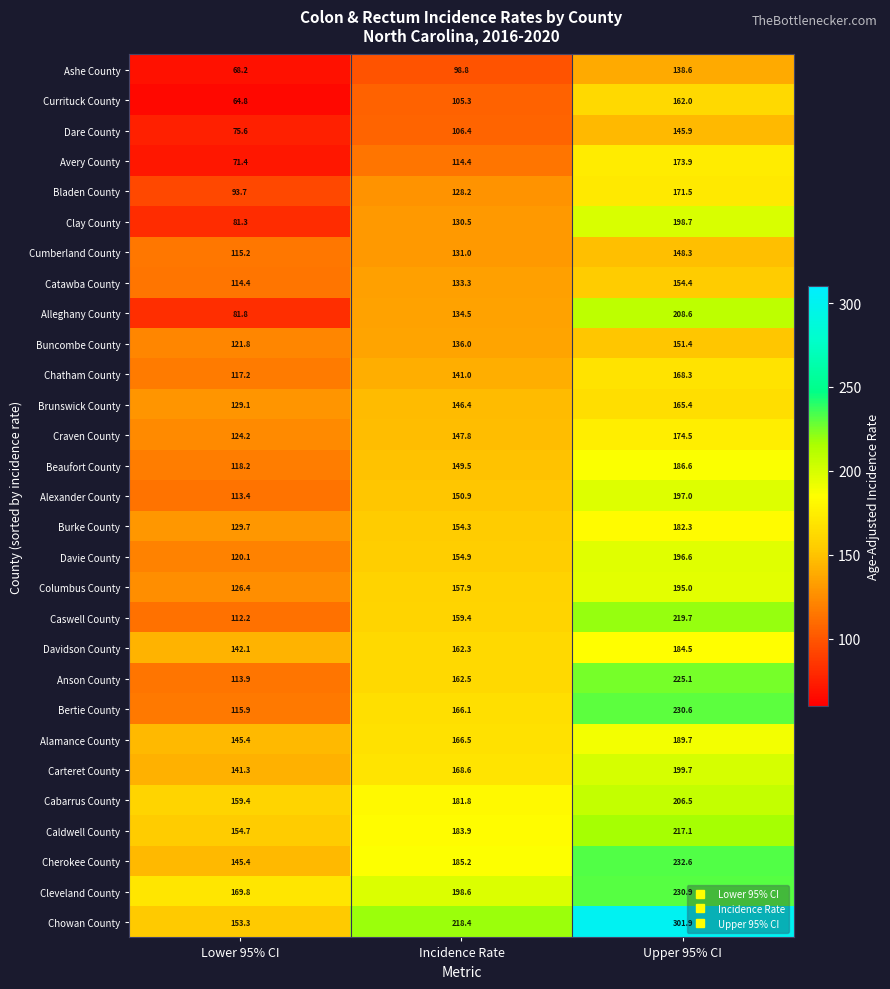

At which label does Chatham County reach its minimum?

Lower 95% CI